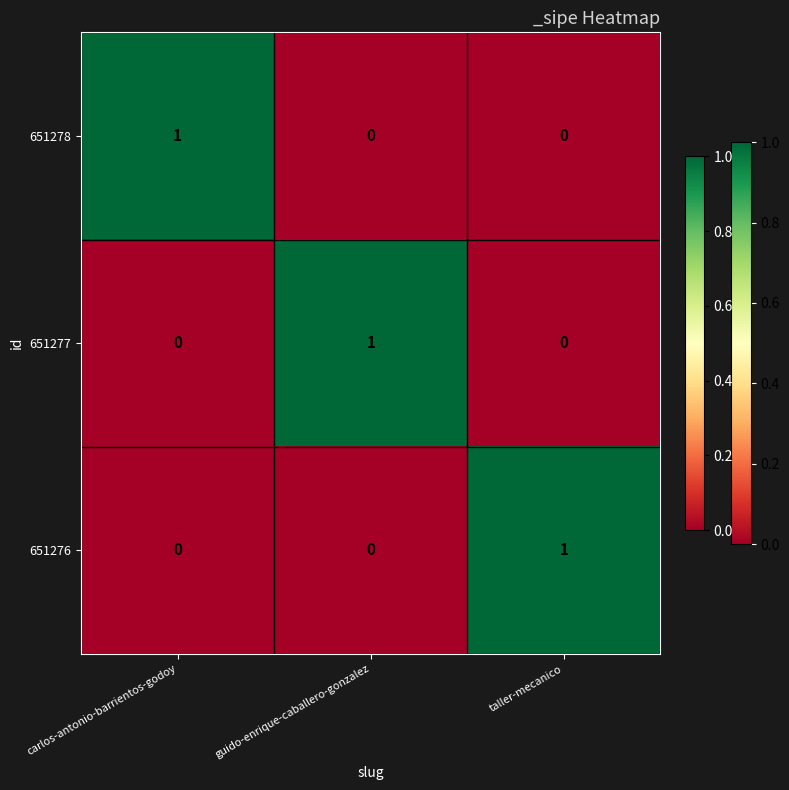

Which category has the highest value in the 651277 series?

guido-enrique-caballero-gonzalez